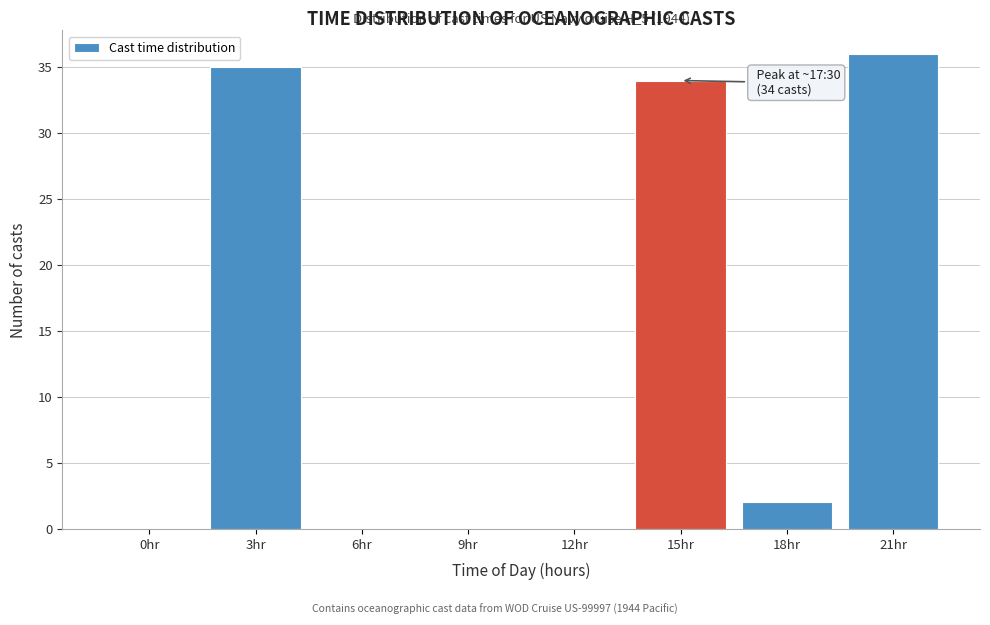

Reading left to right, transcribe all the data shown in this chart.

0hr=0	3hr=35	6hr=0	9hr=0	12hr=0	15hr=34	18hr=2	21hr=36